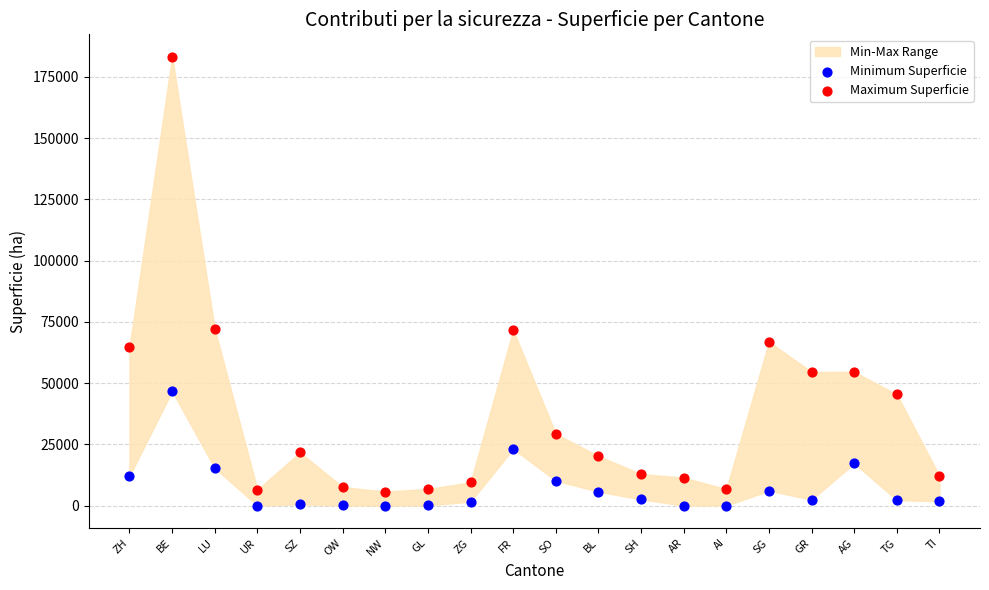

Which series contains the highest Y value?

Maximum Superficie